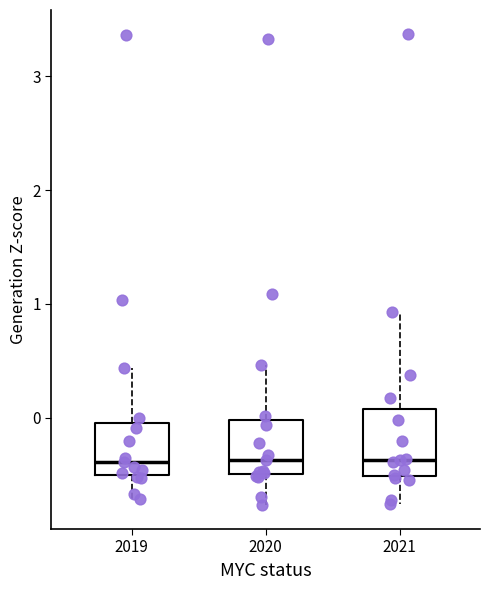

Reading left to right, transcribe this box plot: for each box, give where its median line is, the range the box spans, and where its two whiskers end, as read against the y-axis. The values are not printed on the chart, so give them approximately, as read against the axis.

2019: median -0.4, box -0.5 to 0.0, whiskers -0.7 to 0.4
2020: median -0.4, box -0.5 to 0.0, whiskers -0.8 to 0.5
2021: median -0.4, box -0.5 to 0.1, whiskers -0.8 to 0.9